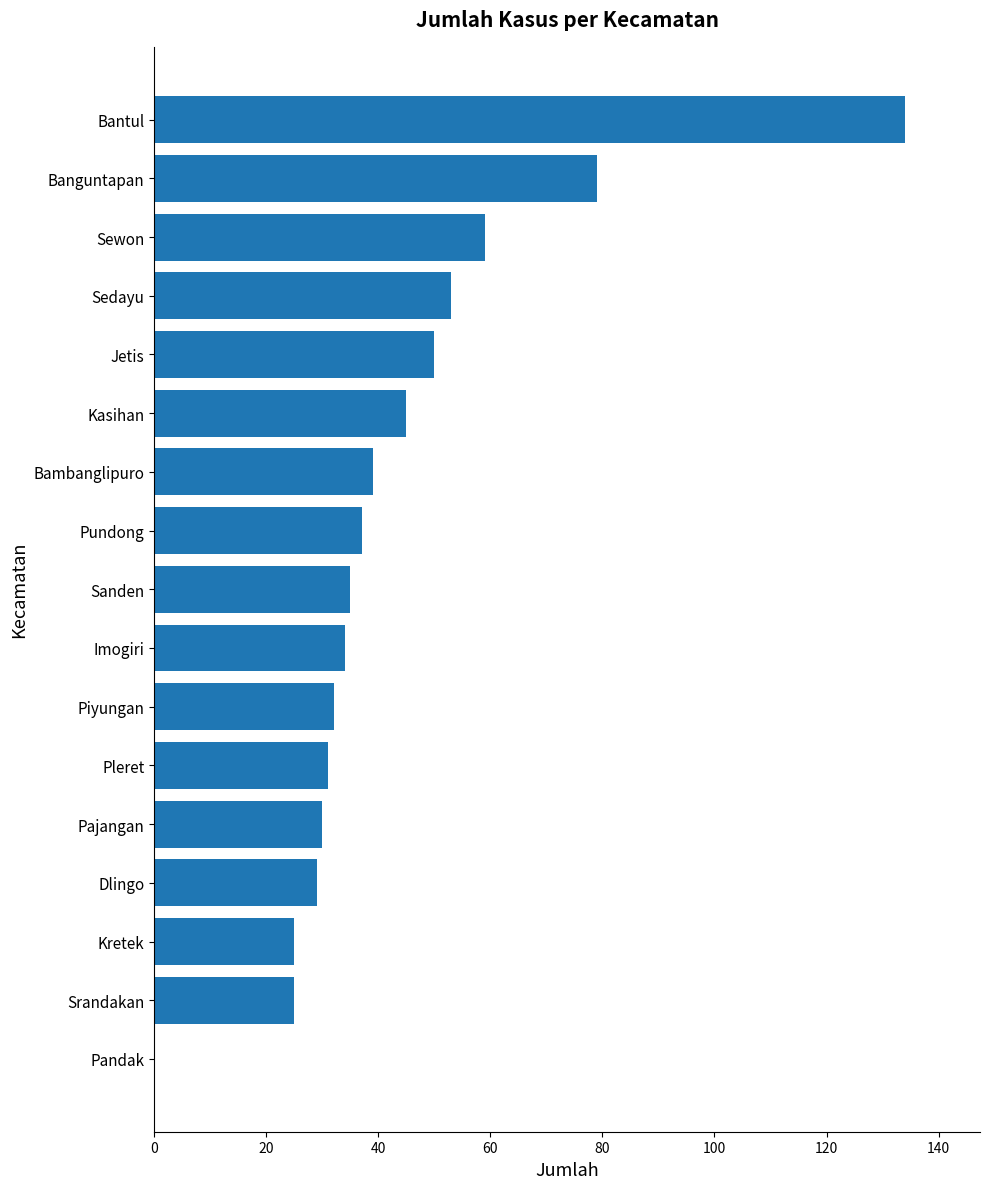

What is the greatest value displayed?

134